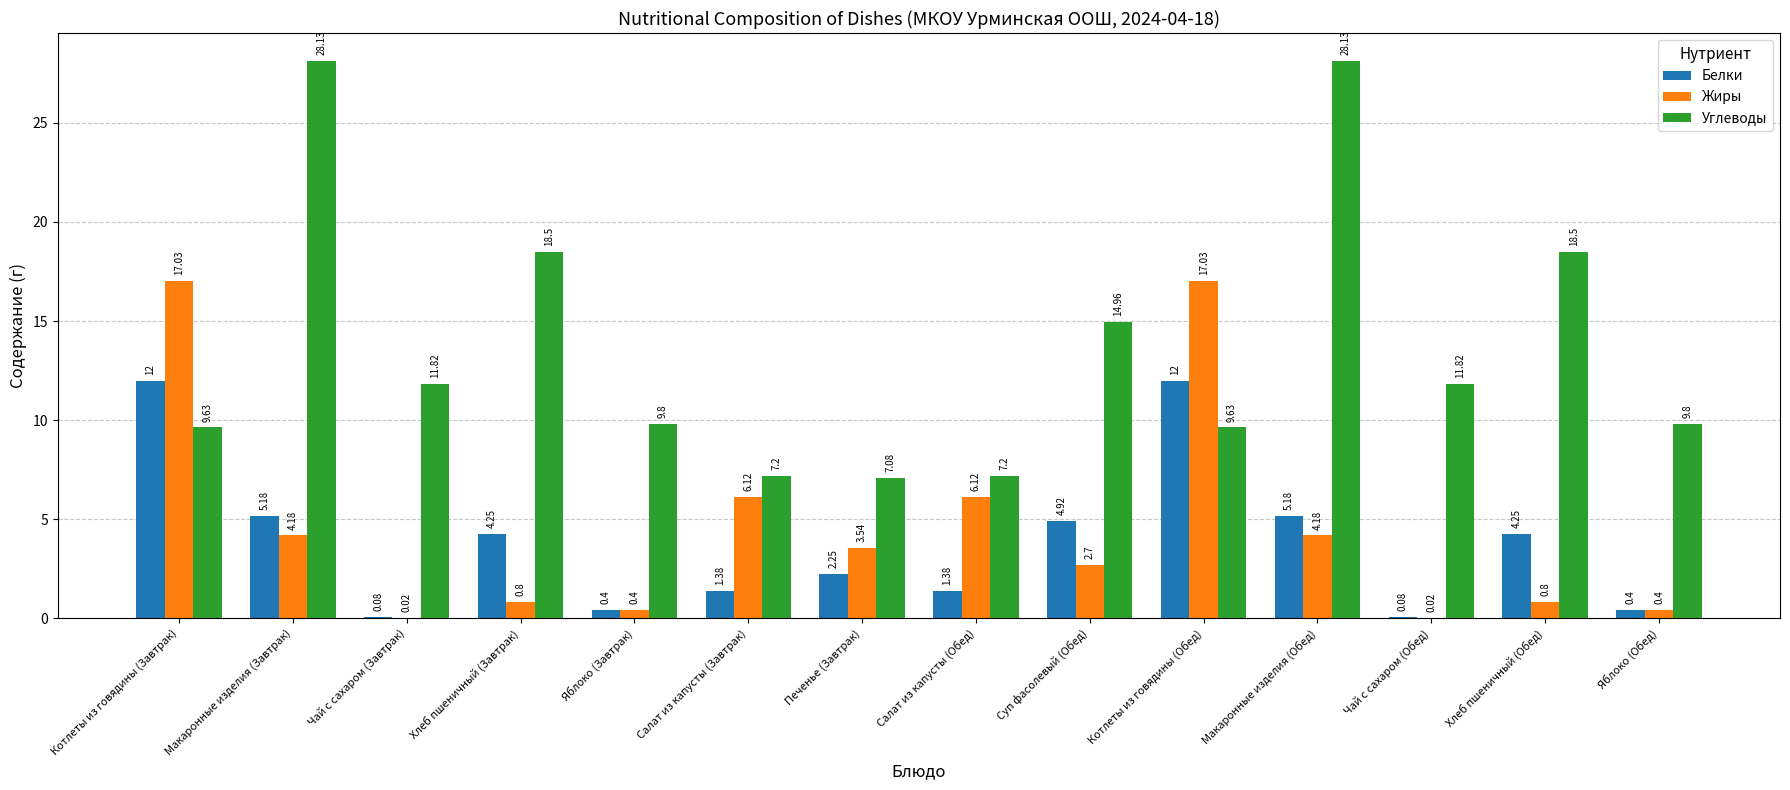

Where does the Жиры series first go above 3?

Котлеты из говядины (Завтрак)